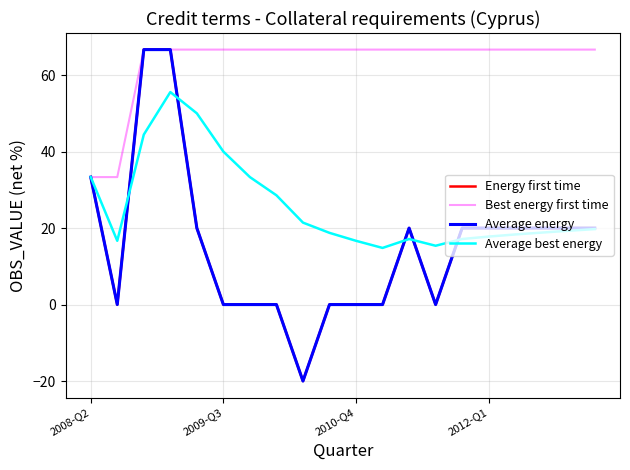

Does the chart have visible grid lines?

Yes